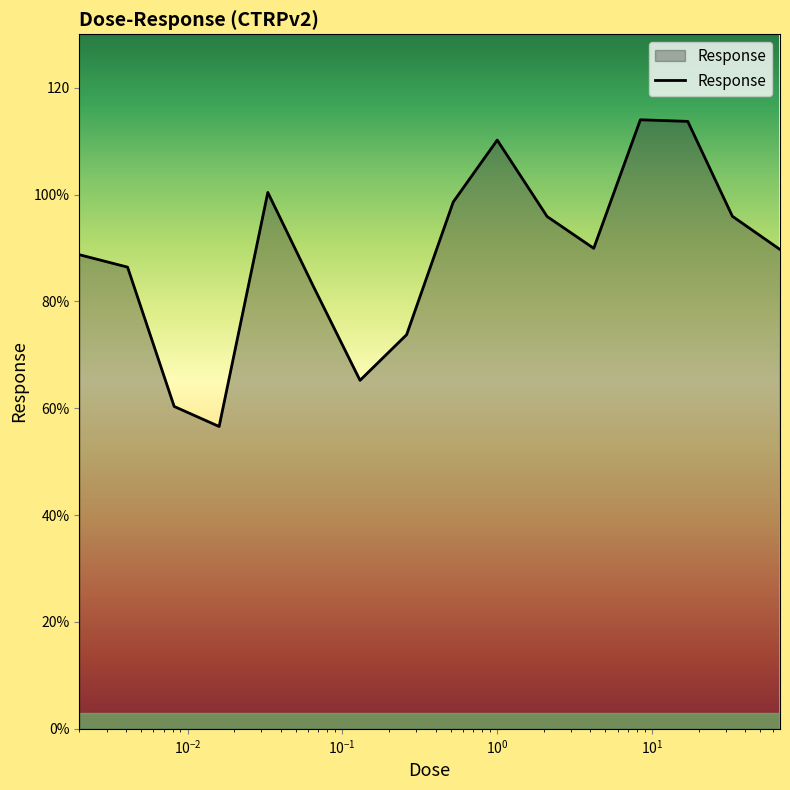

Does the chart have visible grid lines?

No